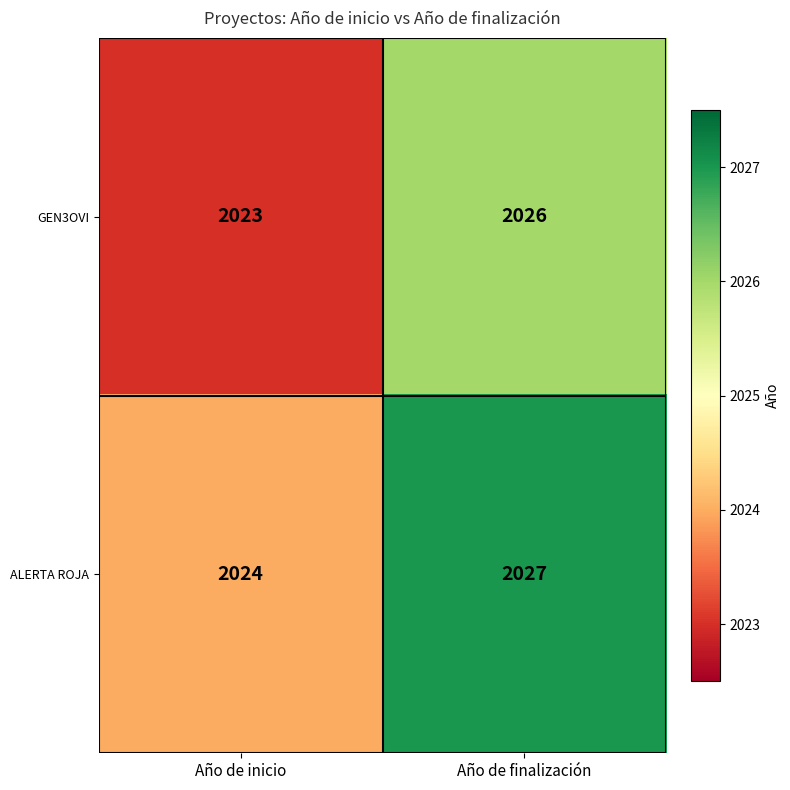

What is the average value of the ALERTA ROJA series?

2026